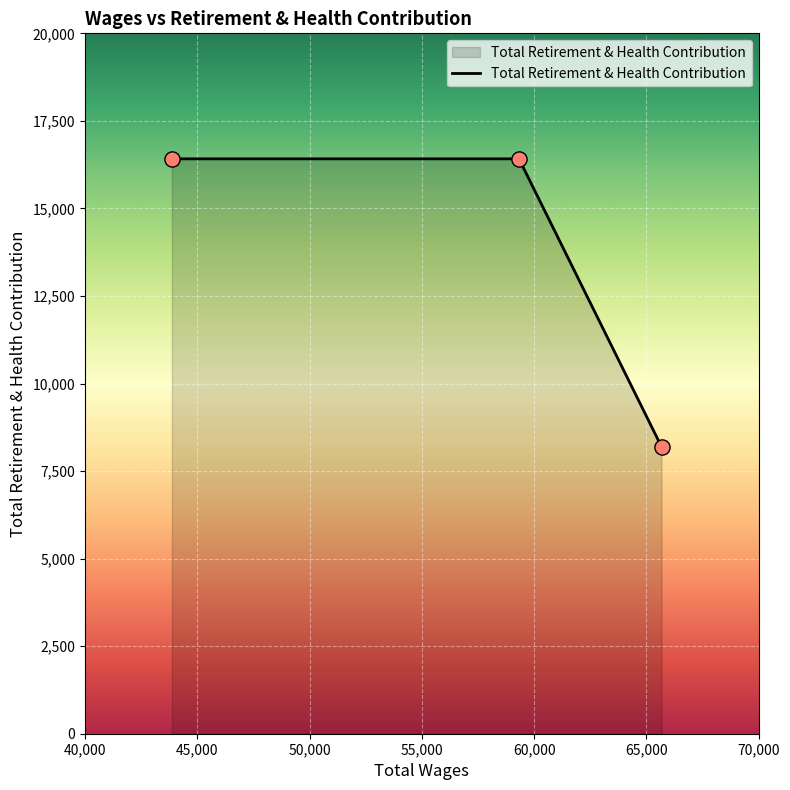

What is the difference between the maximum and minimum values?

8221